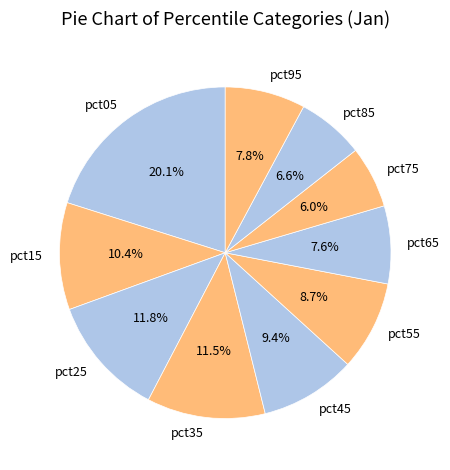

How many segments does this pie chart have?

10